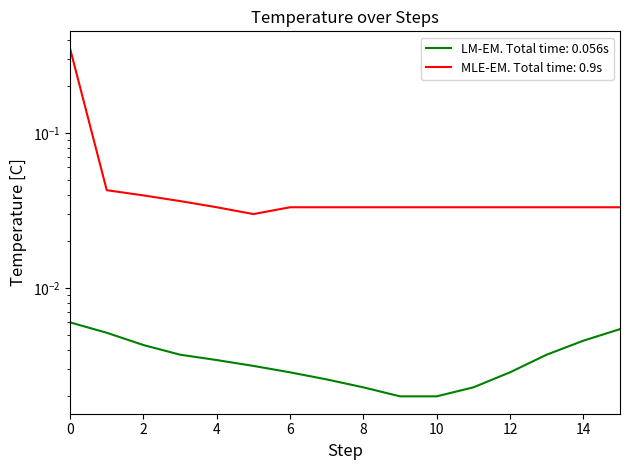

Reading right to left, extract all data points from this chart.

15=0.0	14=0.0	13=0.0	12=0.0	11=0.0	10=0.0	9=0.0	8=0.0	7=0.0	6=0.0	5=0.0	4=0.0	3=0.0	2=0.0	1=0.0	0=0.0